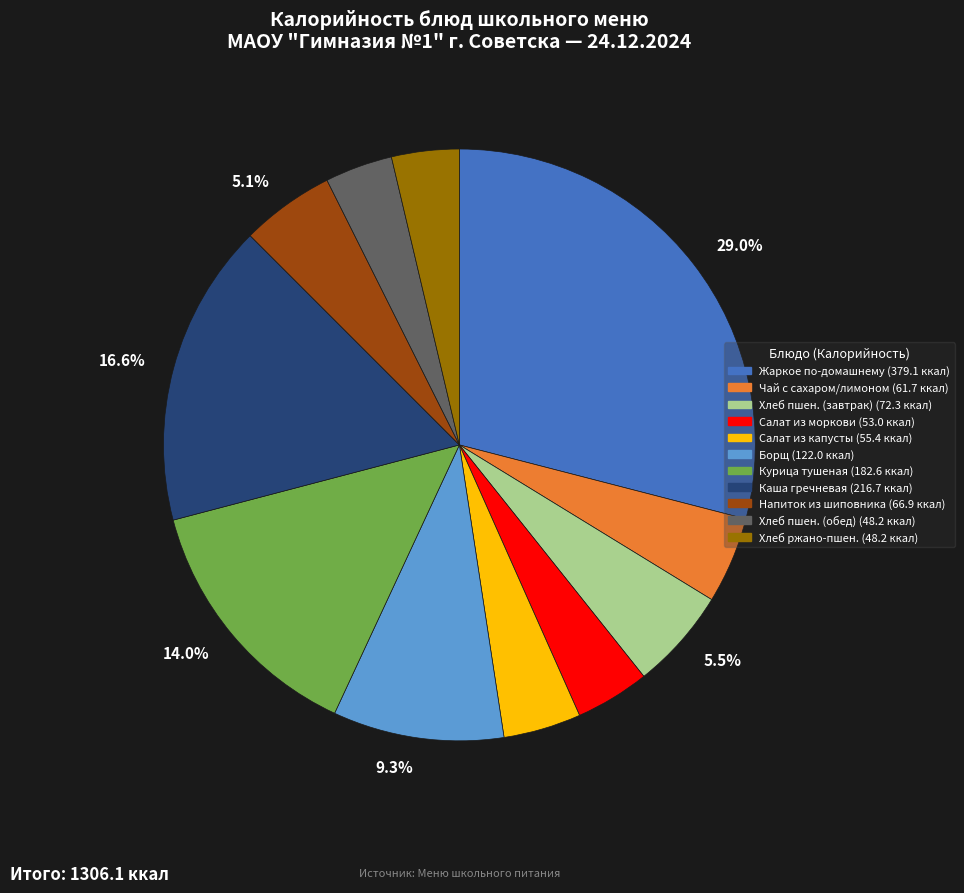

Is there any slice that represents more than half of the pie?

No